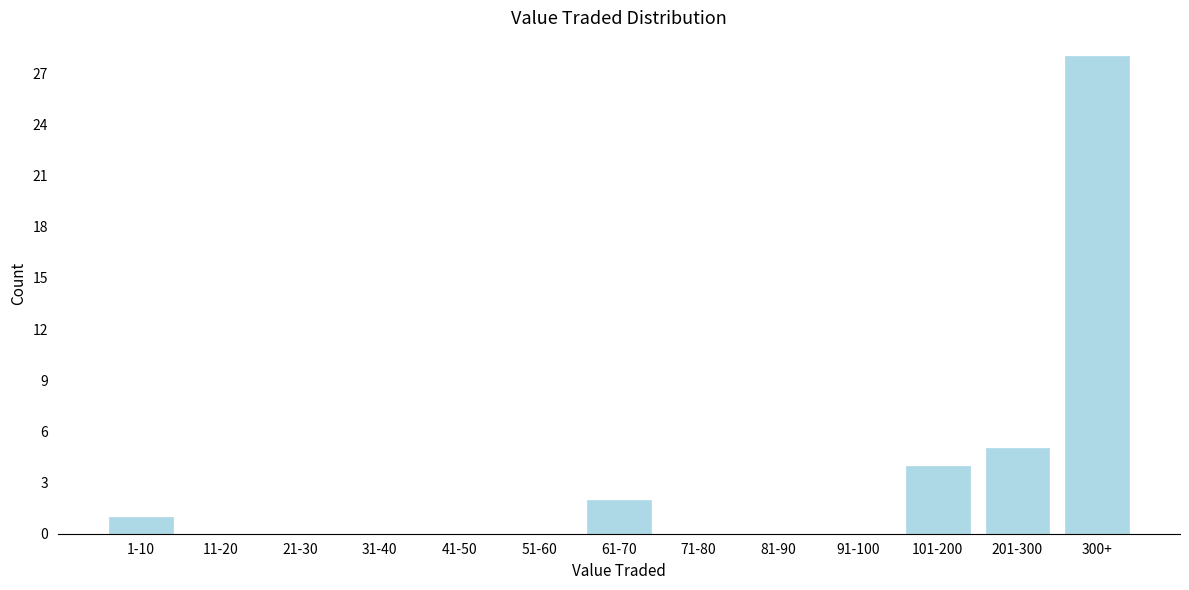

Reading right to left, transcribe all the data shown in this chart.

300+=28	201-300=5	101-200=4	91-100=0	81-90=0	71-80=0	61-70=2	51-60=0	41-50=0	31-40=0	21-30=0	11-20=0	1-10=1